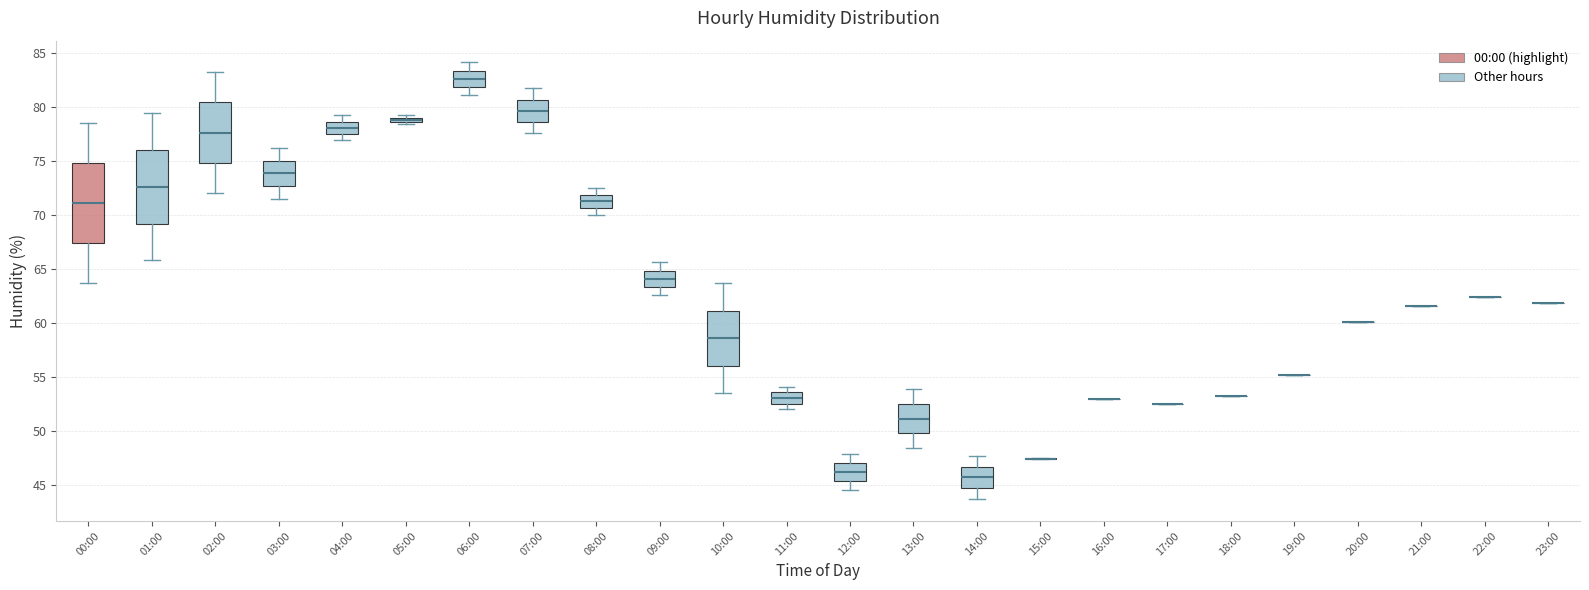

Where does the median line of the box for 02:00 sit on the y-axis? The values are not printed on the chart, so give them approximately, as read against the axis.

77.5